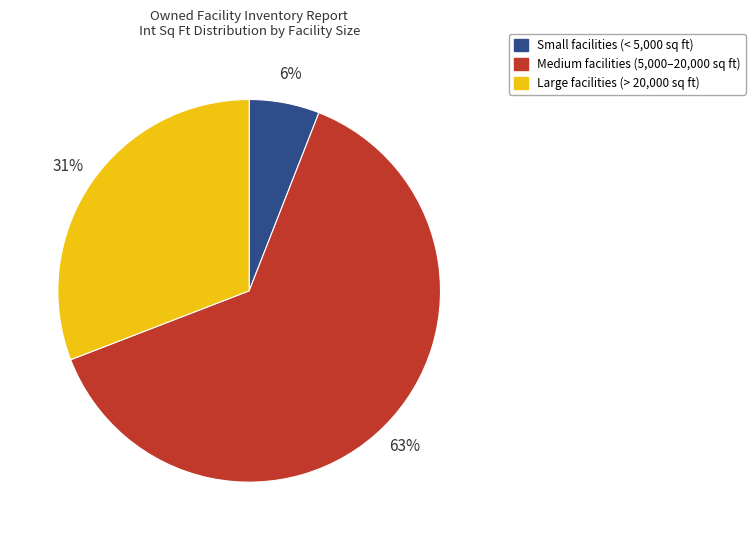

To the nearest percent, what is the difference between the largest and smallest slice percentages?

57%